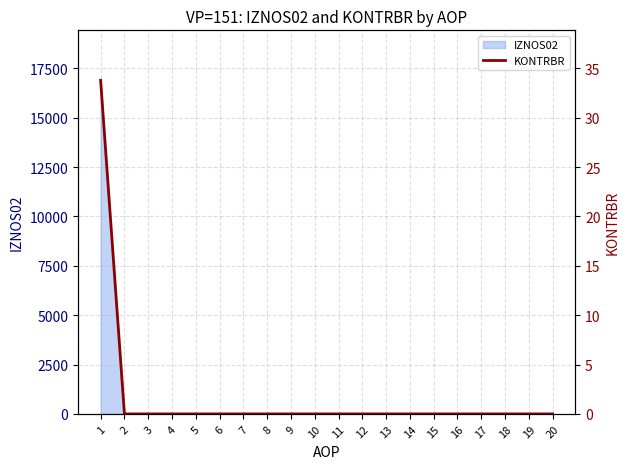

True or false: the data shows 0.0 at 15.

True